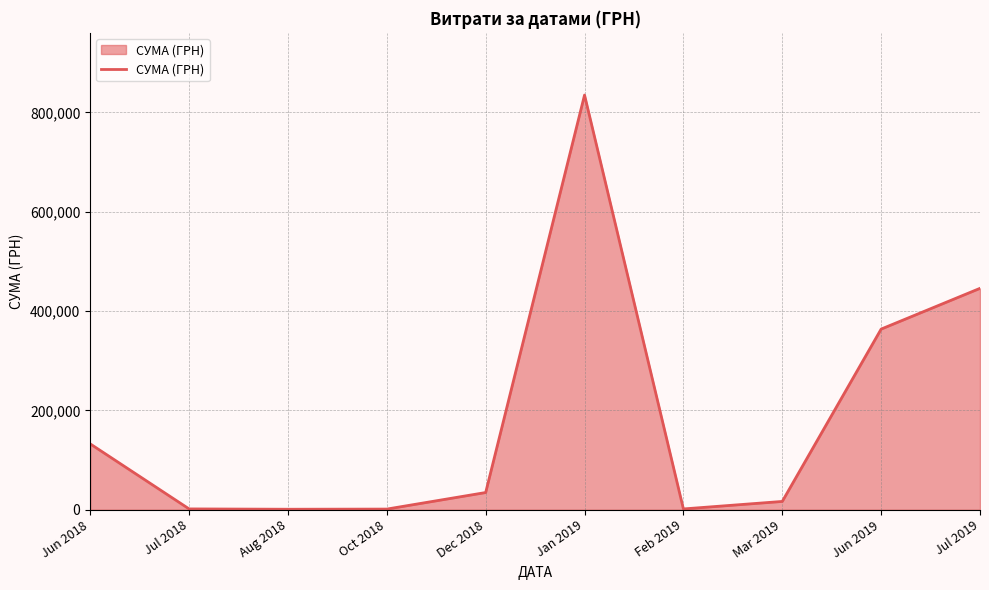

What is the maximum value shown in the chart?

835035.0